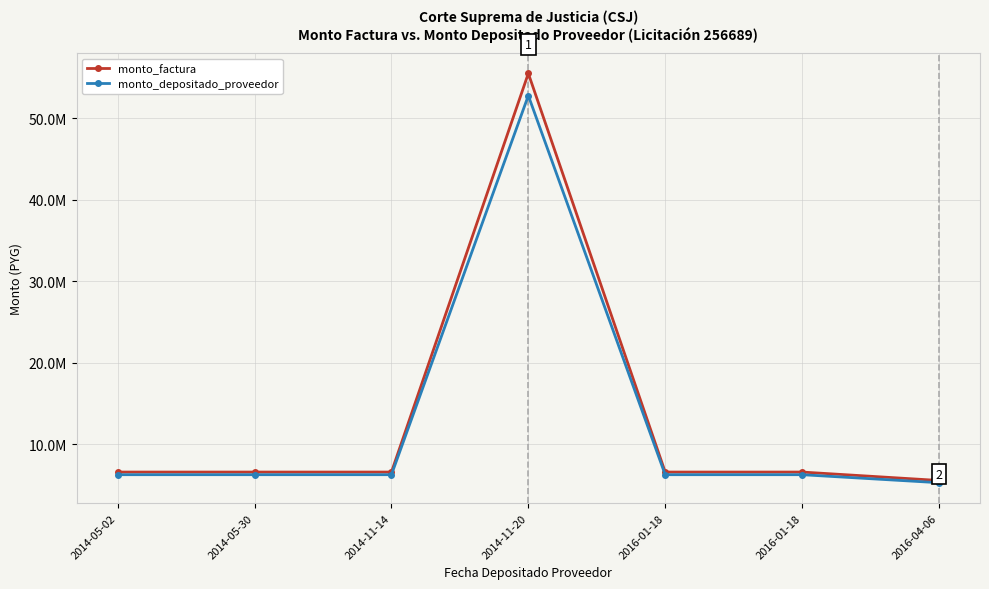

List the series in order of their peak value, lowest first.

monto_depositado_proveedor, monto_factura